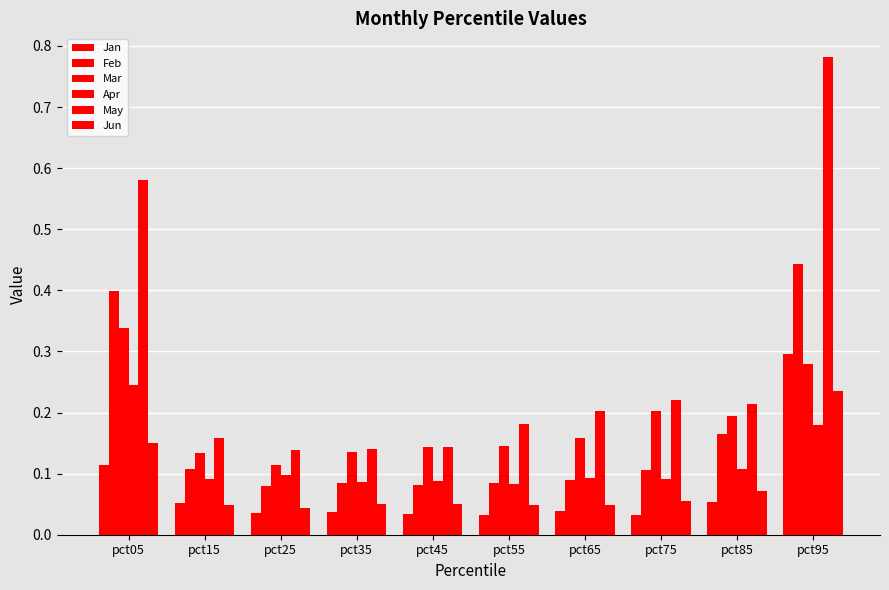

What is the total value across all series at pct75?

0.7